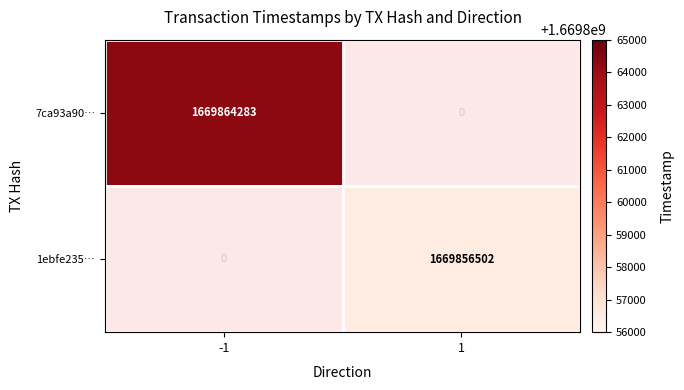

Is the value of 7ca93a90… at -1 greater than the value of 1ebfe235… at 1?

Yes